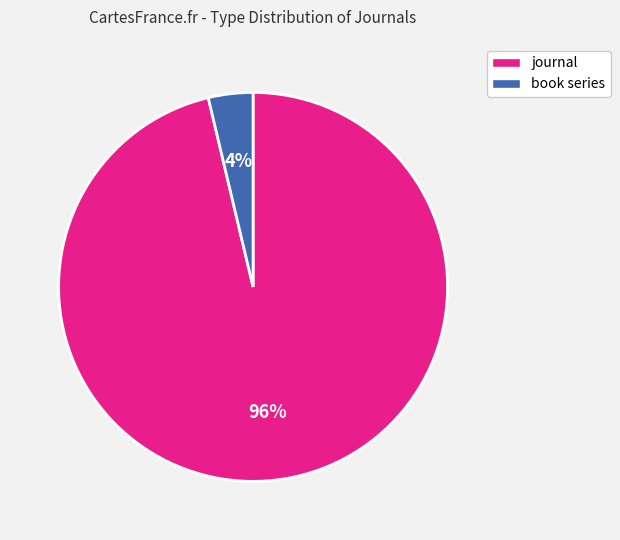

Count the number of slices in the pie.

2